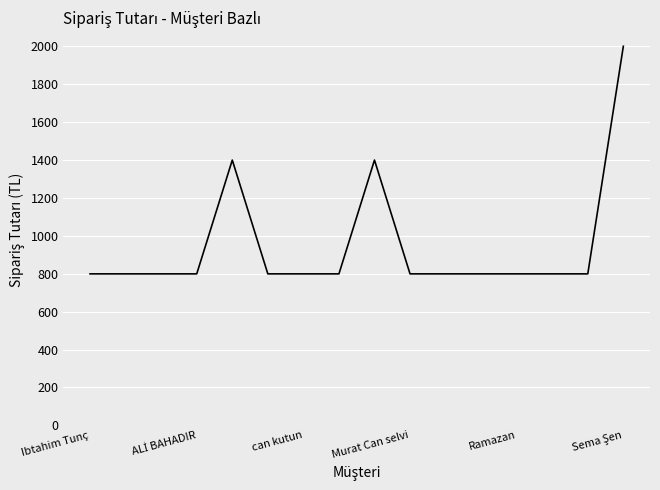

What is the sum of all values?

15184